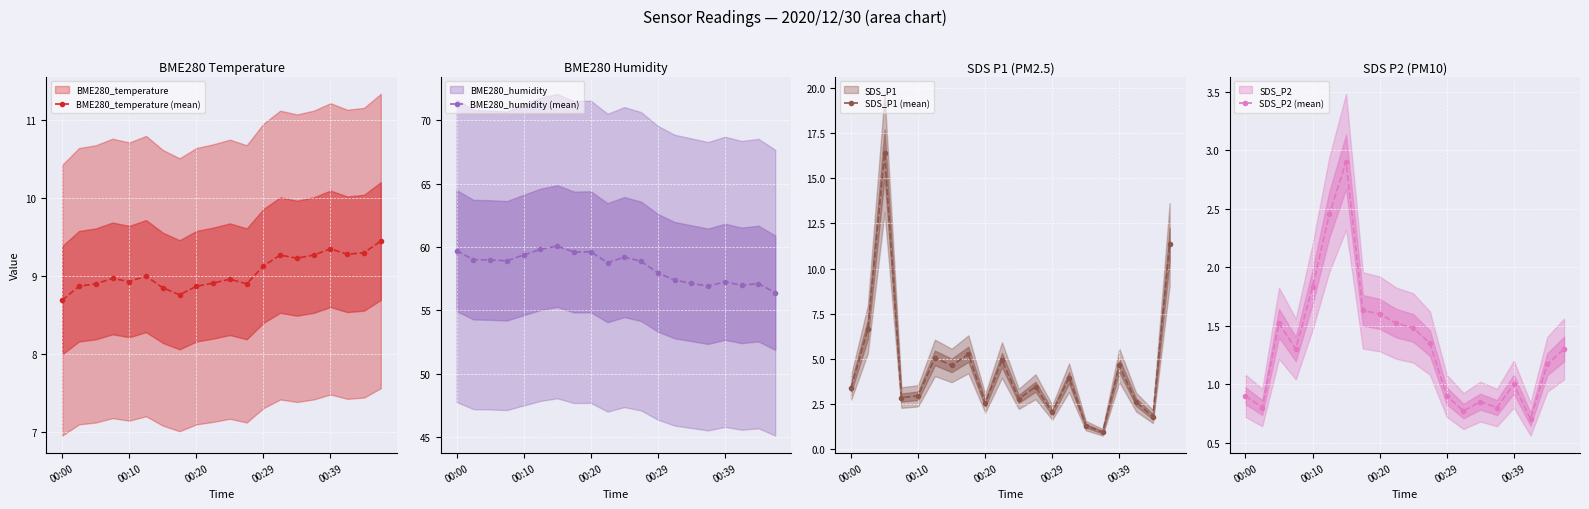

Which series has the widest spread of values?

SDS_P1 (mean)